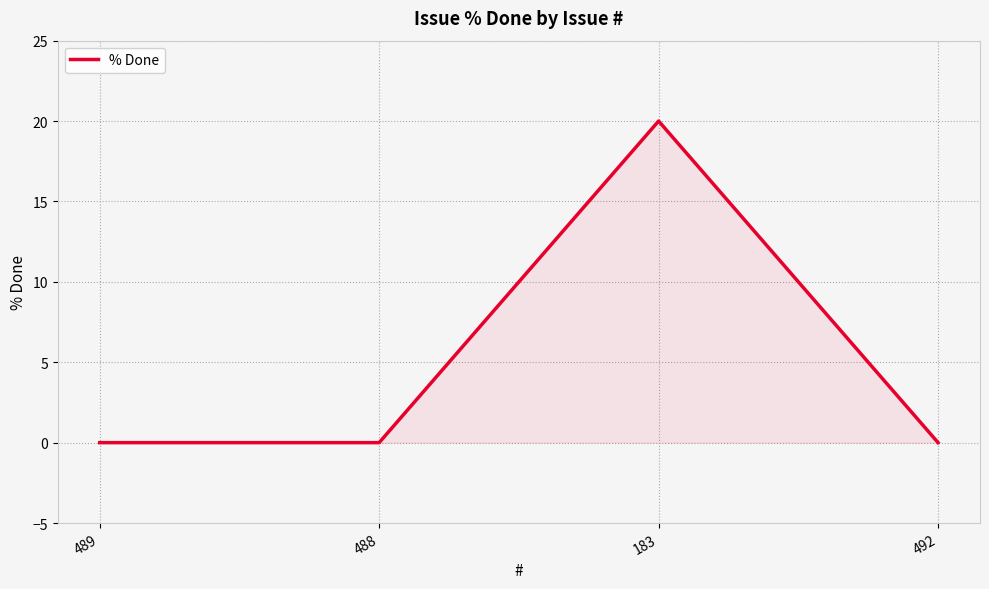

Reading left to right, extract all data points from this chart.

0	0	20	0